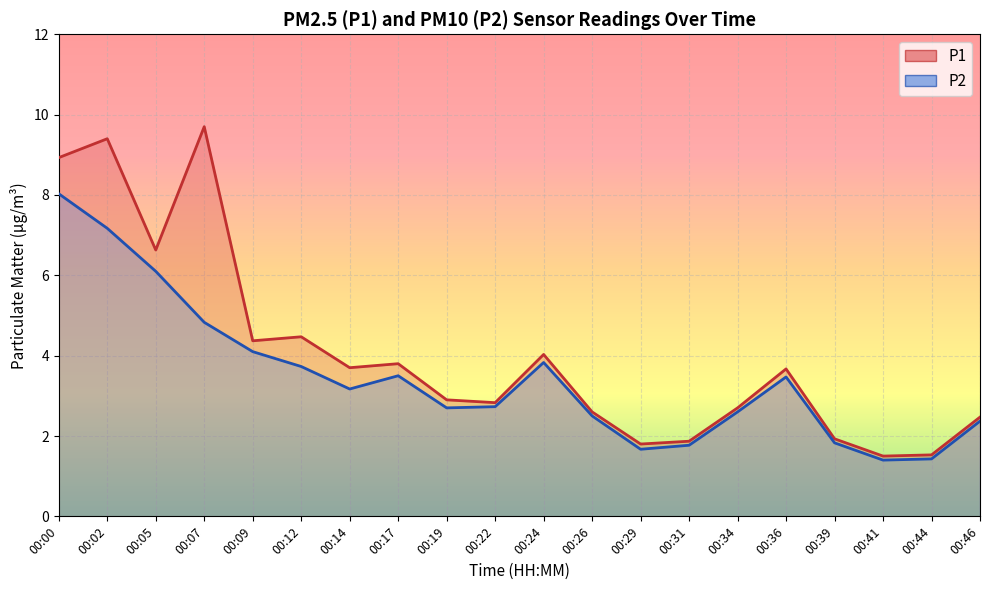

True or false: P2 and P1 cross at least once.

False